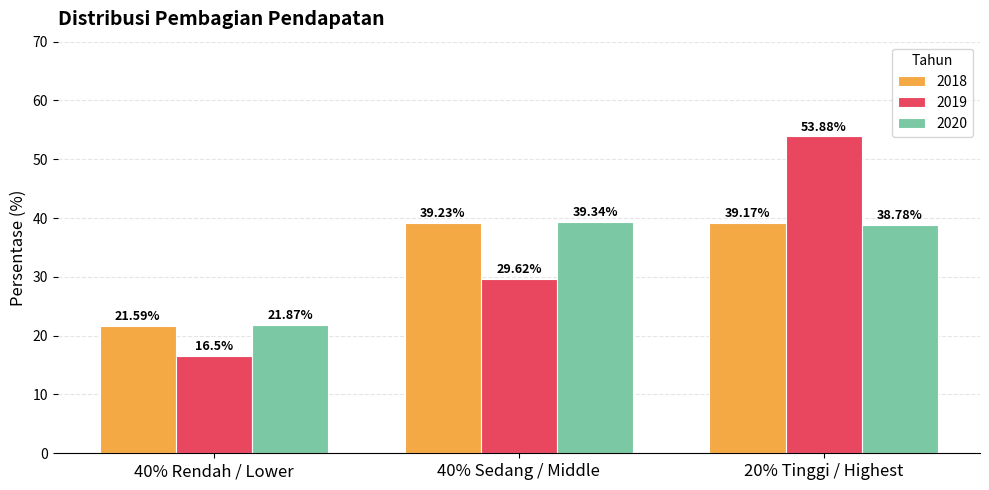

List the series in order of their peak value, lowest first.

2018, 2020, 2019